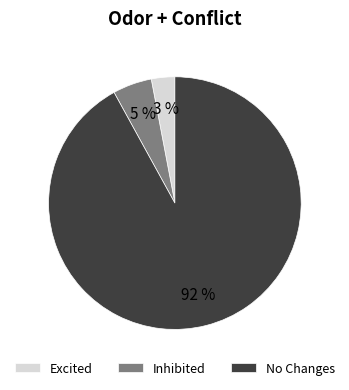

Is the sum of No Changes and Inhibited greater than half?

Yes